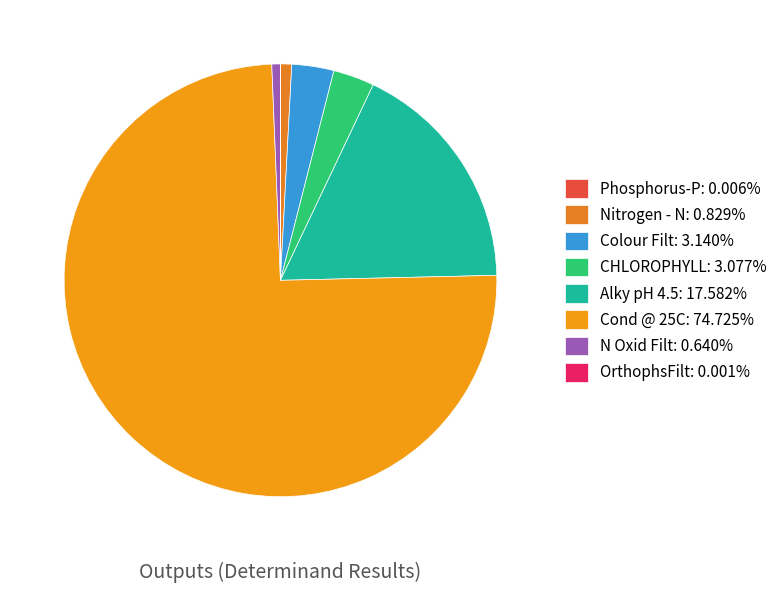

Count the number of slices in the pie.

8